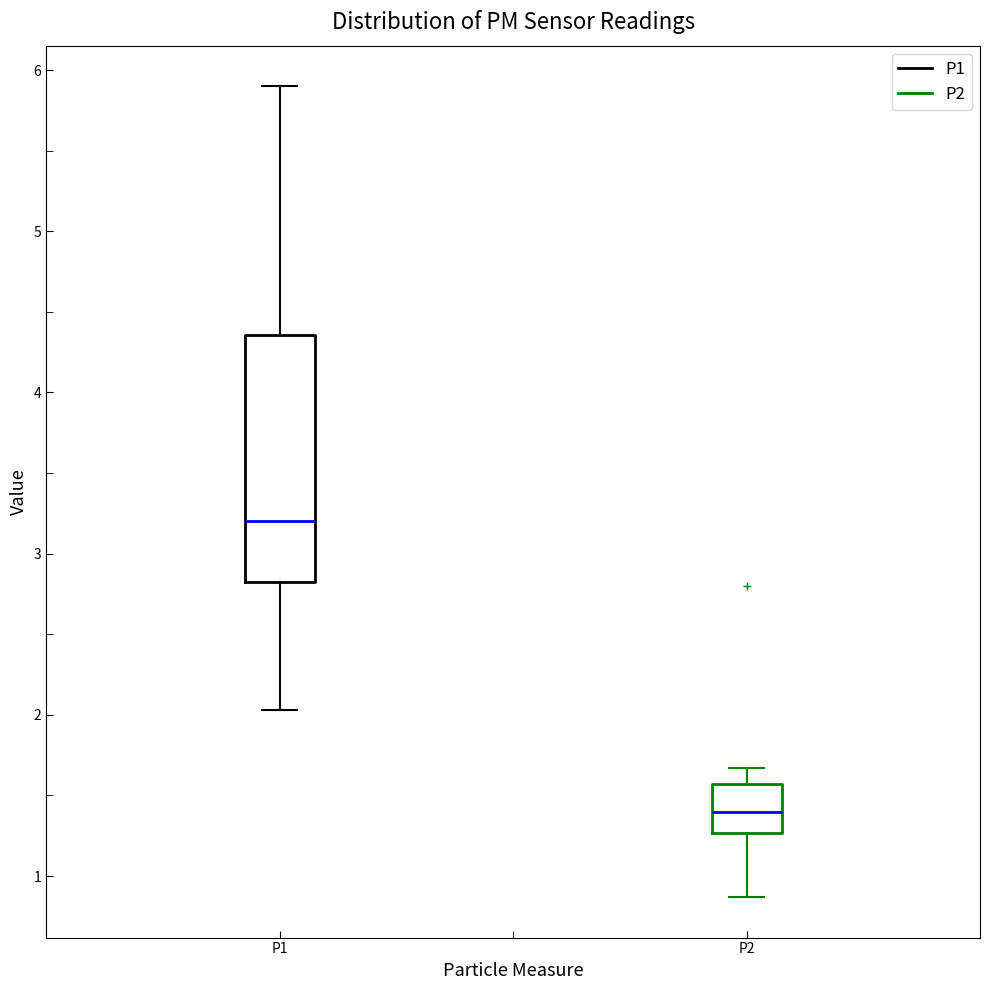

Where does the lower whisker of the box for P2 end on the y-axis? The values are not printed on the chart, so give them approximately, as read against the axis.

0.9